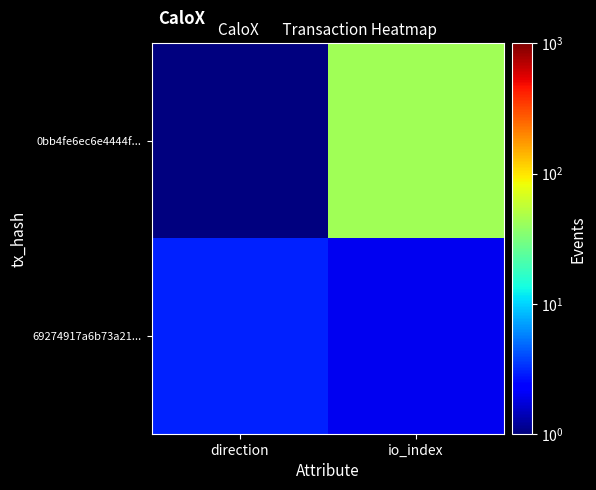

Between direction and io_index, which series saw the biggest shift?

0bb4fe6ec6e4444f...